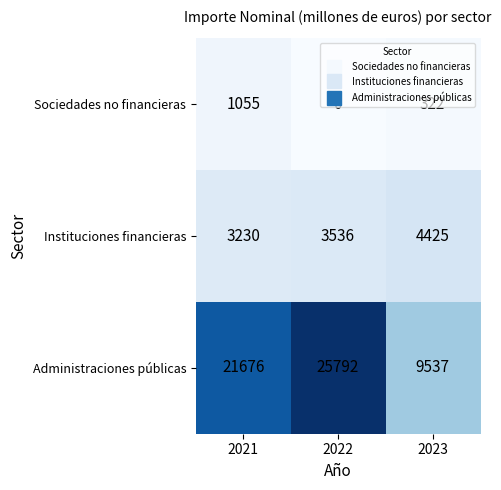

The value of Sociedades no financieras at 2023 is 322. True or false?

True